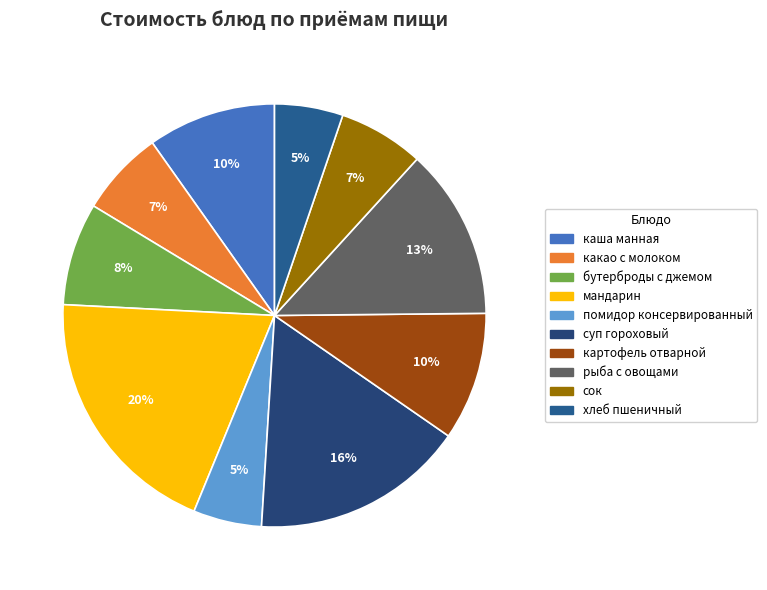

Count the number of slices in the pie.

10